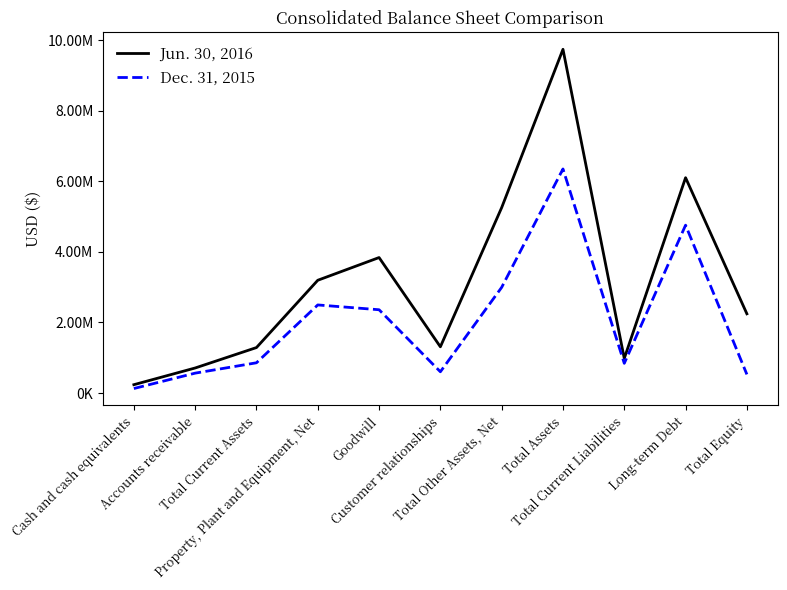

Reading left to right, list all the values displayed in this chart.

Jun. 30, 2016: Cash and cash equivalents=236989	Accounts receivable=710526	Total Current Assets=1289370	Property, Plant and Equipment, Net=3196248	Goodwill=3840090	Customer relationships=1310809	Total Other Assets, Net=5255436	Total Assets=9741054	Total Current Liabilities=982029	Long-term Debt=6103058	Total Equity=2246030
Dec. 31, 2015: Cash and cash equivalents=128381	Accounts receivable=564401	Total Current Assets=857912	Property, Plant and Equipment, Net=2497158	Goodwill=2360978	Customer relationships=603314	Total Other Assets, Net=2995517	Total Assets=6350587	Total Current Liabilities=841831	Long-term Debt=4757610	Total Equity=528607